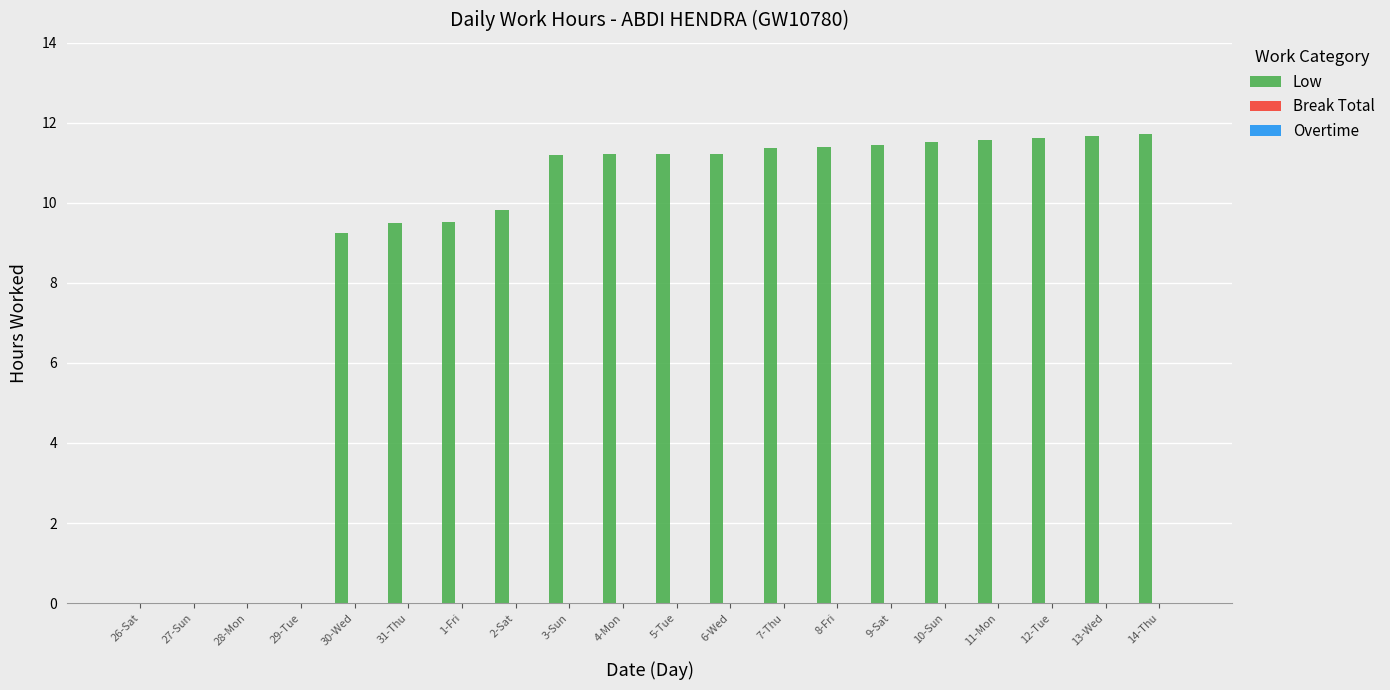

Are the bars horizontal?

No